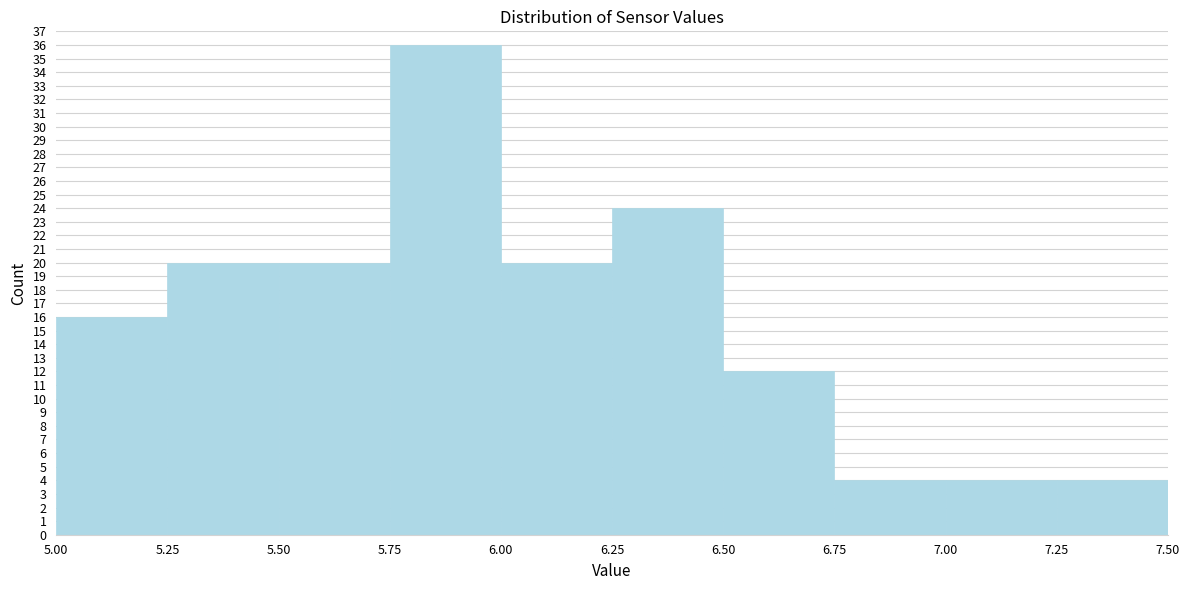

Reading left to right, transcribe this chart: for each bar, give the range it covers on the x-axis and its height. The values are not printed on the chart, so give them approximately, as read against the axis.

5.00 to 5.25: 16
5.25 to 5.50: 20
5.50 to 5.75: 20
5.75 to 6.00: 36
6.00 to 6.25: 20
6.25 to 6.50: 24
6.50 to 6.75: 12
6.75 to 7.00: 4
7.00 to 7.25: 4
7.25 to 7.50: 4